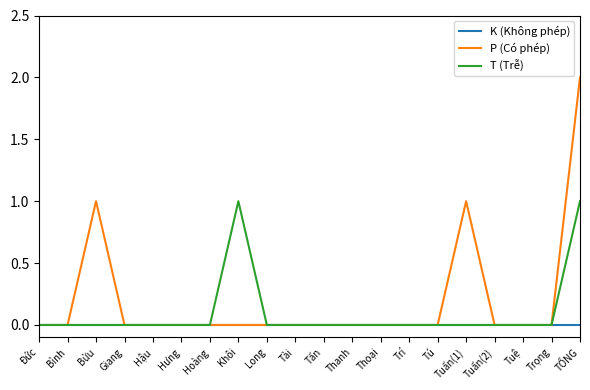

List the series in order of their peak value, lowest first.

K (Không phép), T (Trễ), P (Có phép)